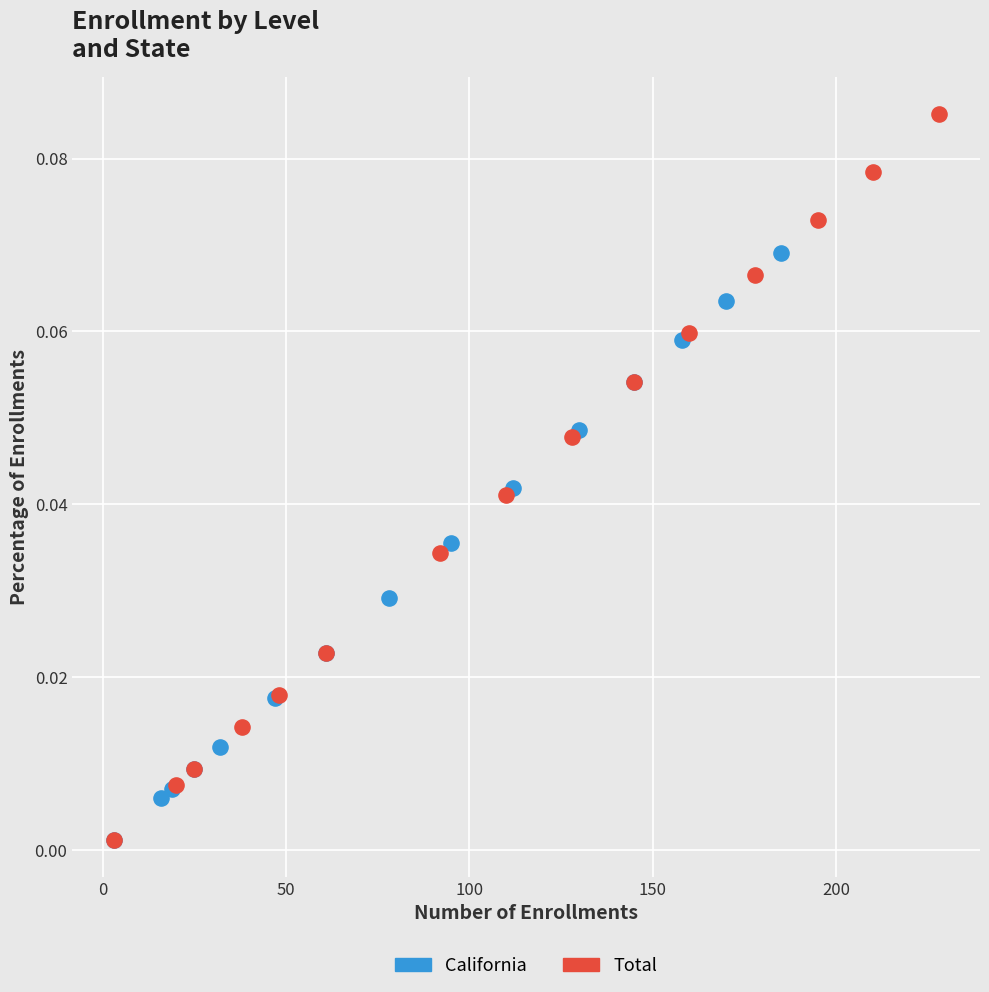

What are all the series names shown in the legend?

California, Total